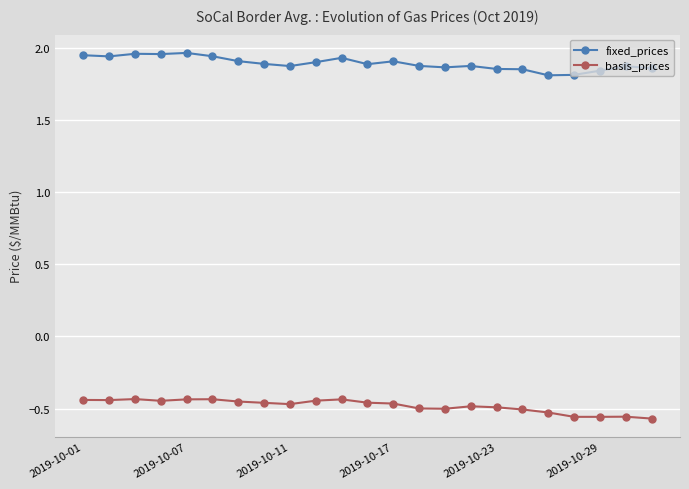

True or false: basis_prices and fixed_prices intersect in this chart.

False